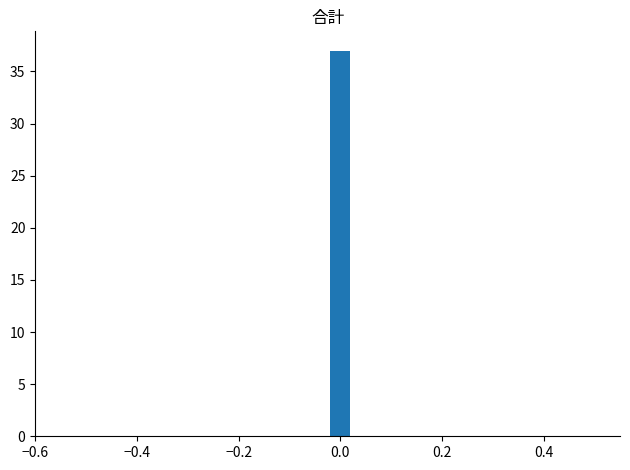

Around what value on the x-axis is the tallest bar? Give the approximate position of its centre, as read against the axis.

0.00